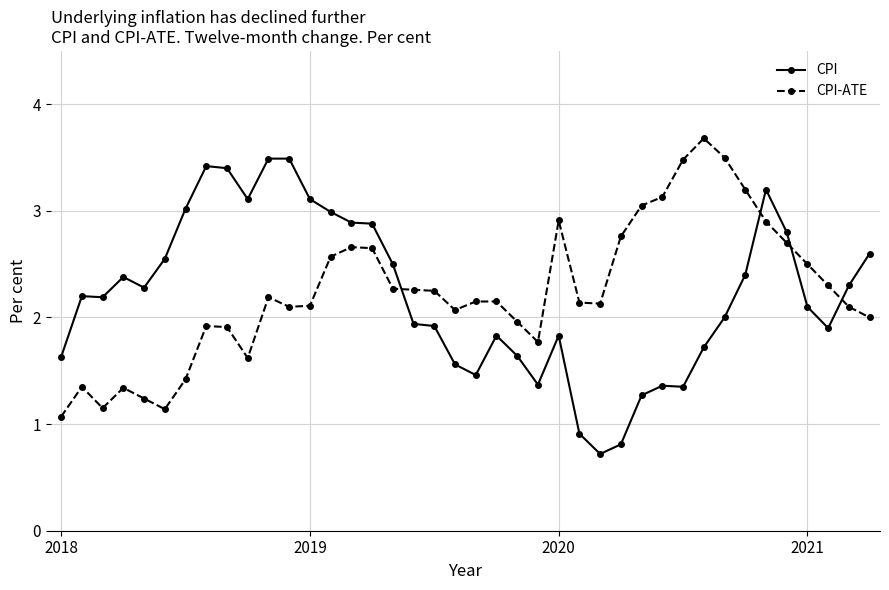

Rank the series by their maximum value, from lowest to highest.

CPI, CPI-ATE